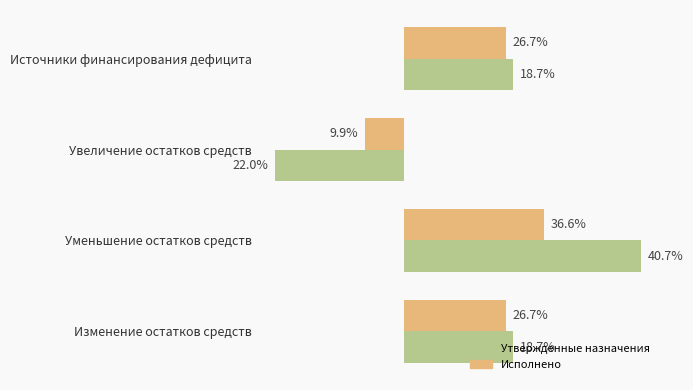

What are all the series names shown in the legend?

Утвержденные назначения, Исполнено